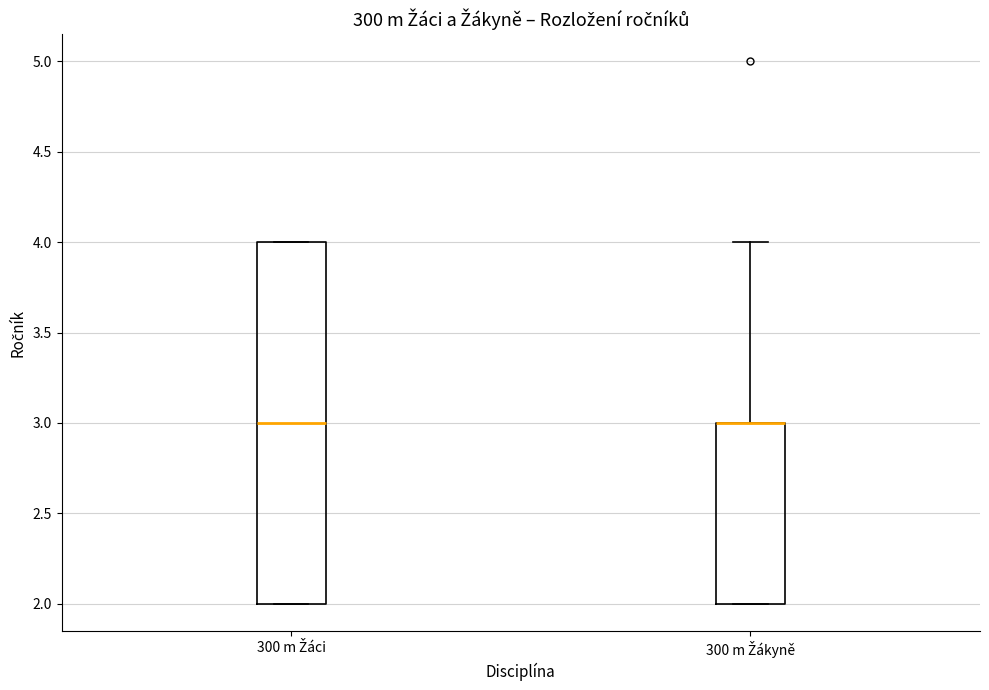

Where is the lower edge of the box for 300 m Žákyně on the y-axis? The values are not printed on the chart, so give them approximately, as read against the axis.

2